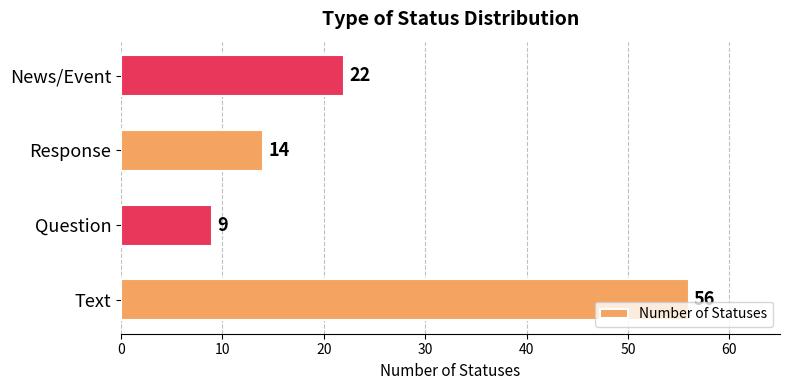

Does the chart contain any negative values?

No